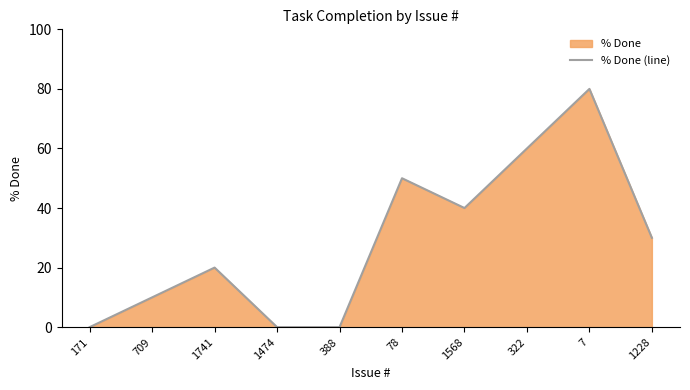

How many interior local valleys (lower than both neighbors) does the data have?

1